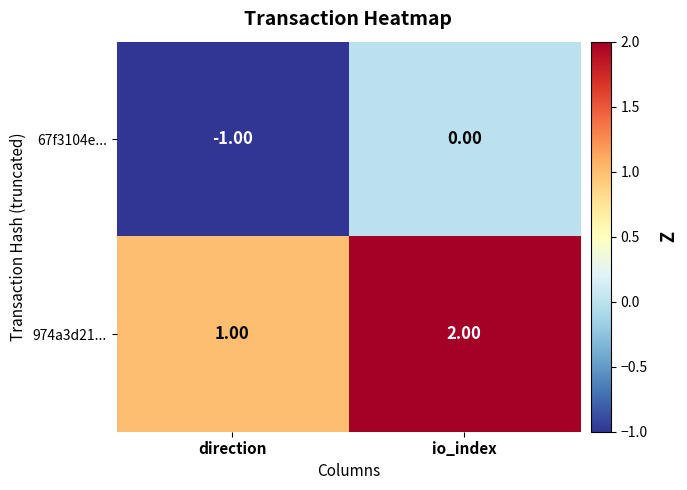

Rank the categories by 67f3104e... value from highest to lowest.

io_index, direction